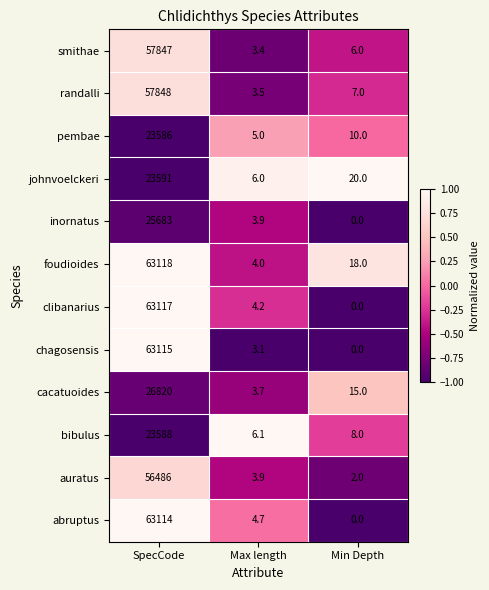

Rank the categories by smithae value from lowest to highest.

Max length, Min Depth, SpecCode